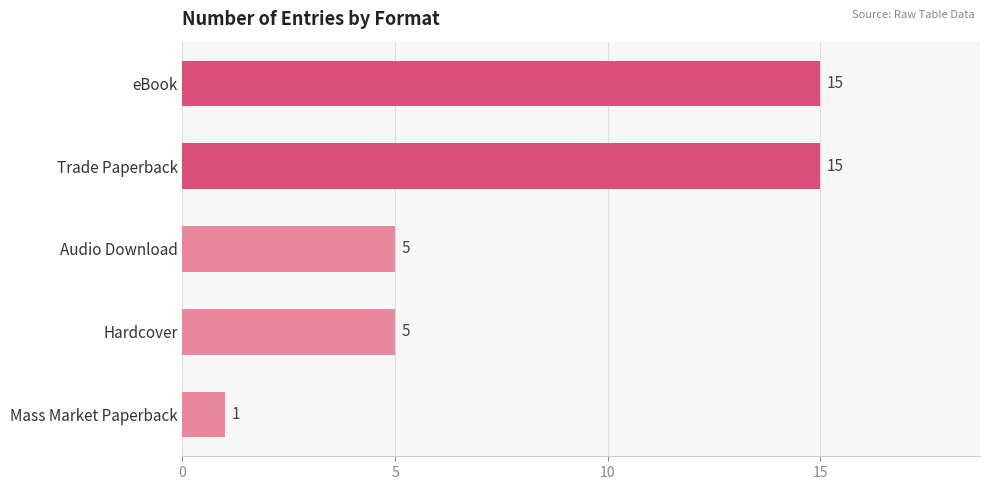

At which category does the chart reach its minimum across all series?

Mass Market Paperback